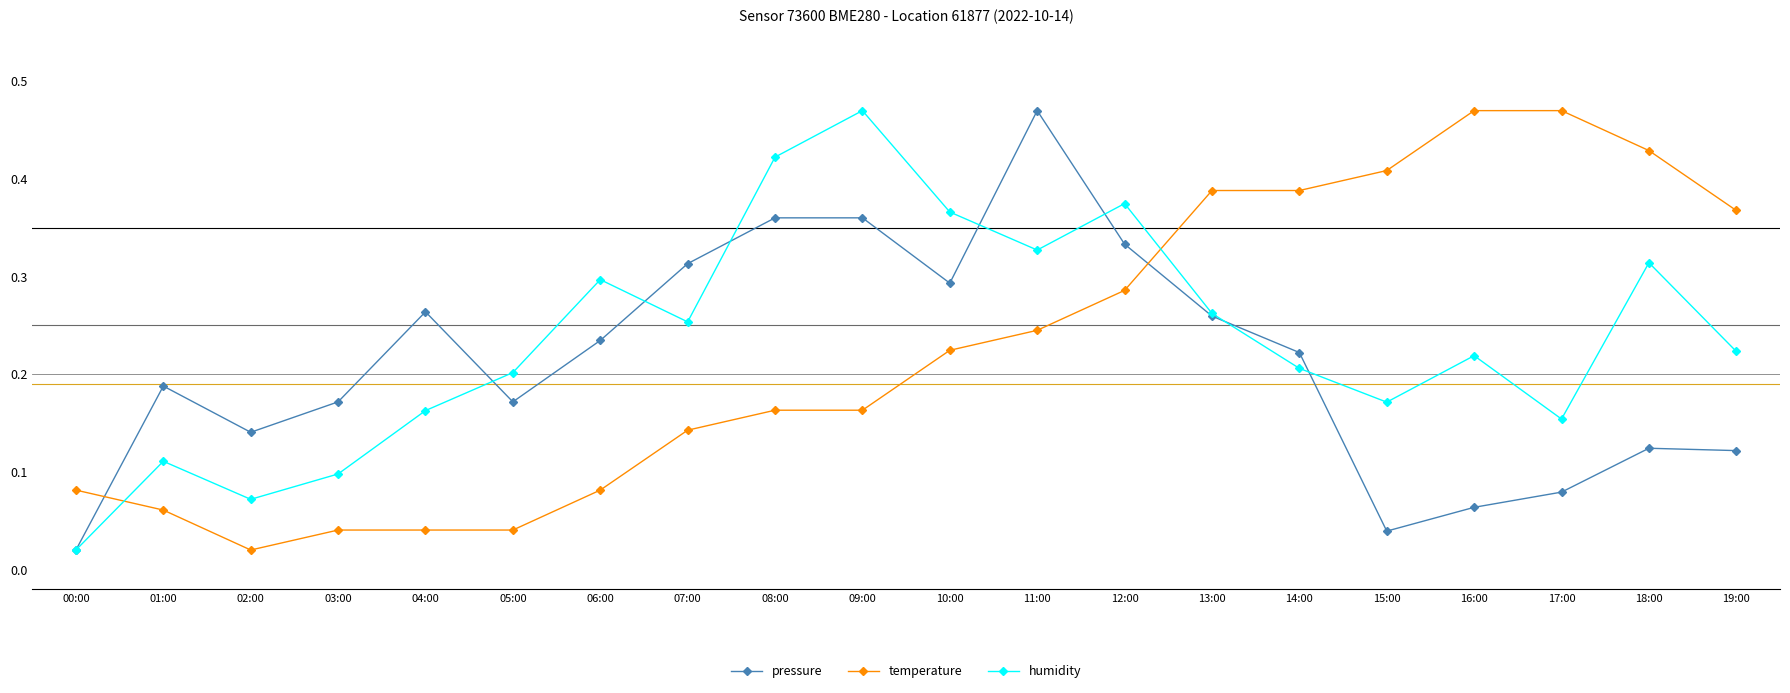

True or false: pressure has a value of 0.2 at 06:00.

True